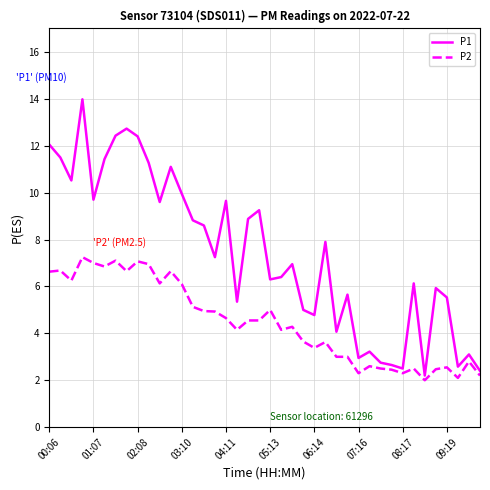

Rank the series by their maximum value, from highest to lowest.

P1, P2